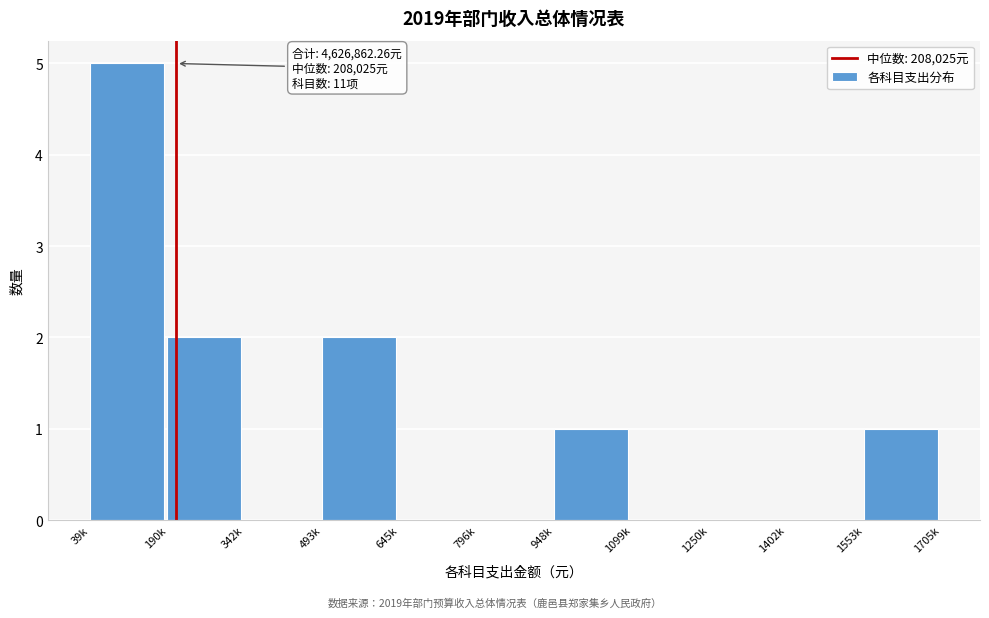

Reading right to left, transcribe all the data shown in this chart.

1553k=1	1402k=0	1250k=0	1099k=0	948k=1	796k=0	645k=0	493k=2	342k=0	190k=2	39k=5